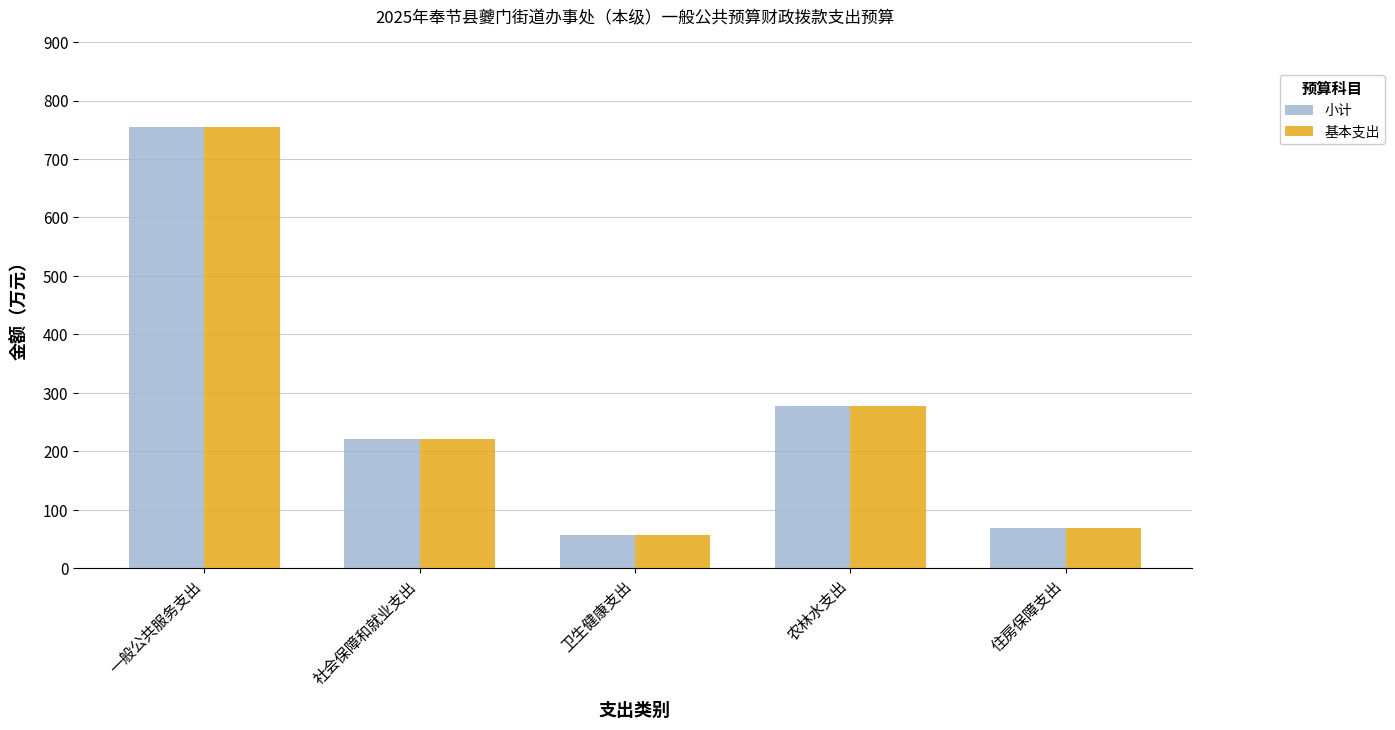

True or false: 基本支出 has a value of 68.7 at 住房保障支出.

True